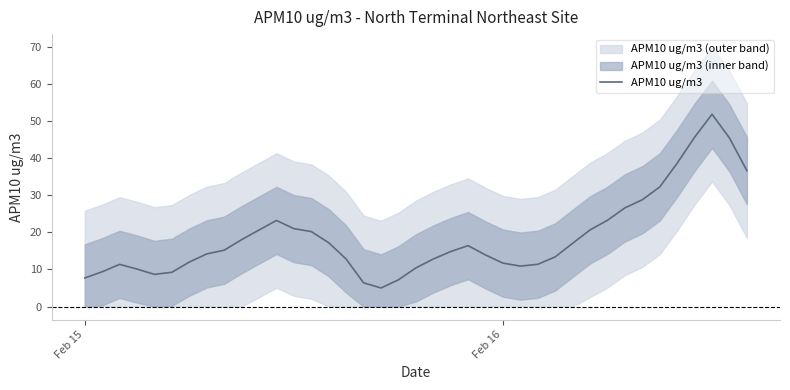

What is the difference between the second highest and minimum values?

40.6